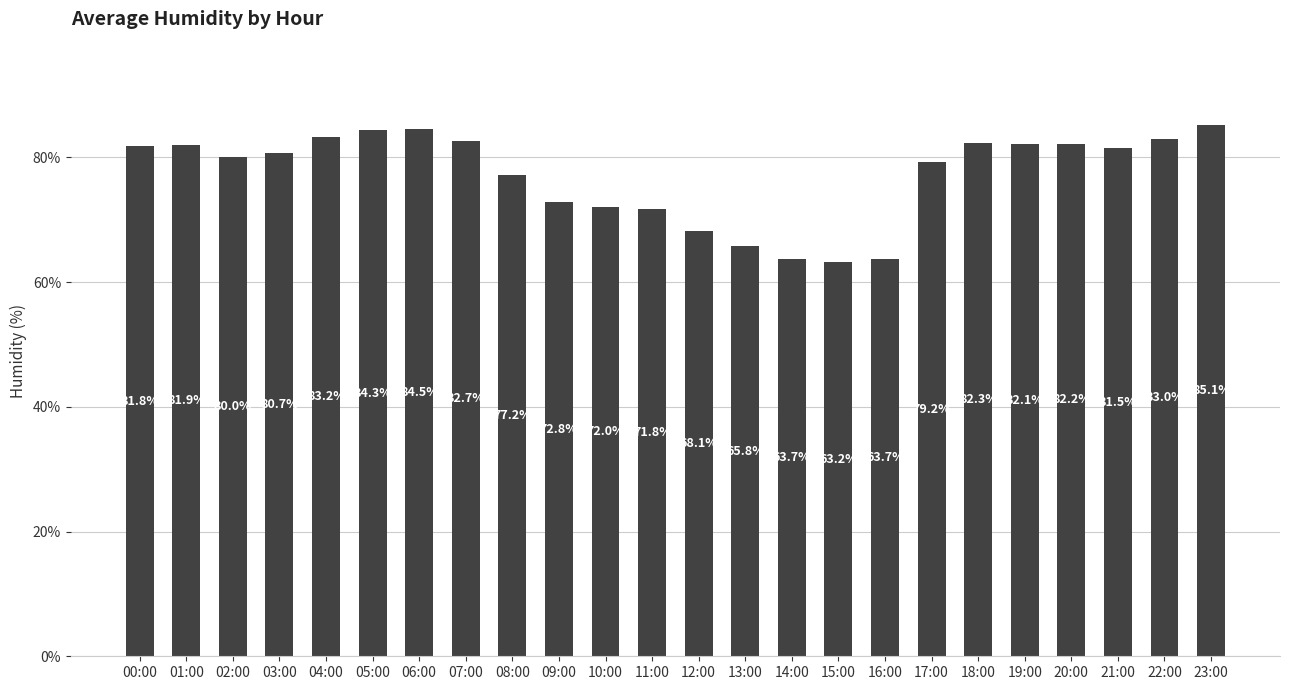

What is the smallest value displayed?

63.2